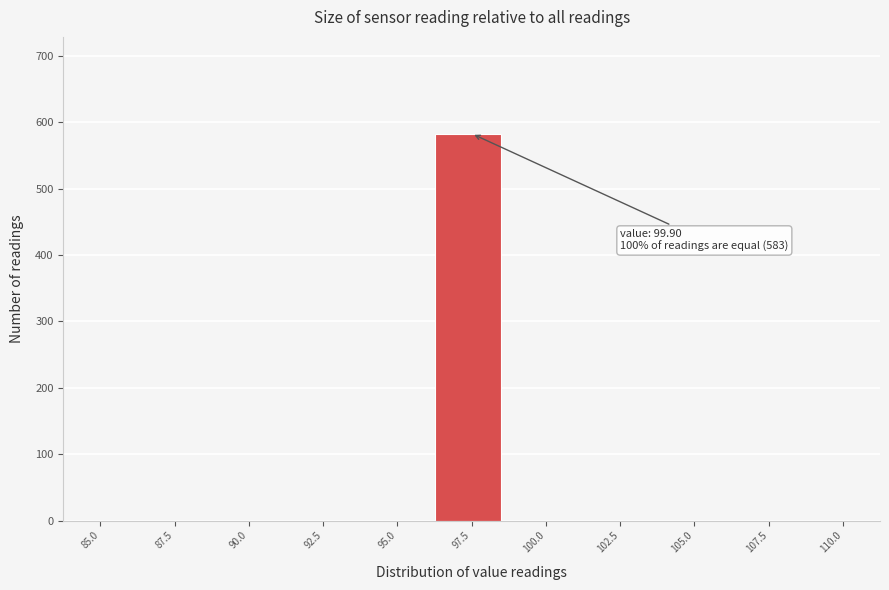

Reading left to right, what are all the values shown in this chart?

85.0=0	87.5=0	90.0=0	92.5=0	95.0=0	97.5=583	100.0=0	102.5=0	105.0=0	107.5=0	110.0=0